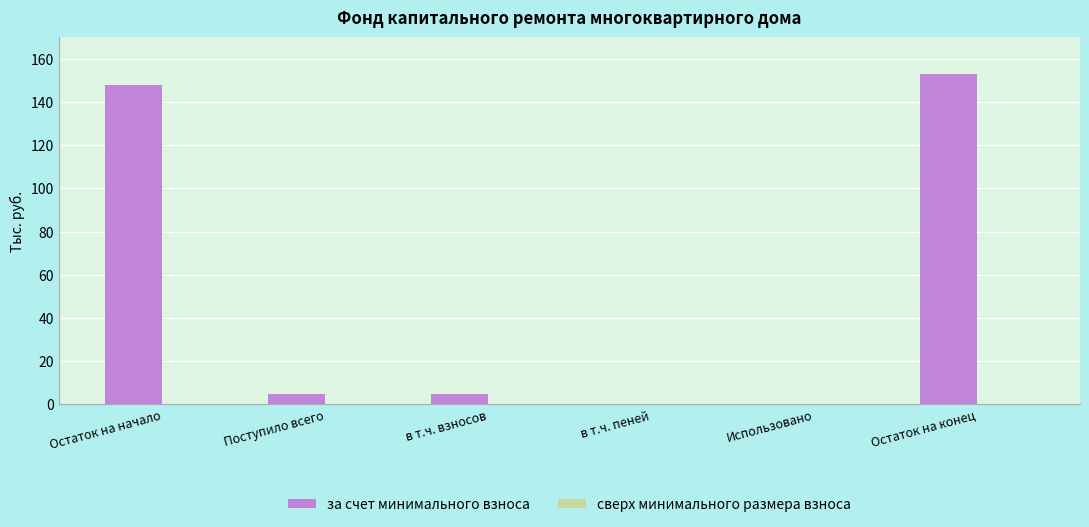

Does the chart contain stacked bars?

No